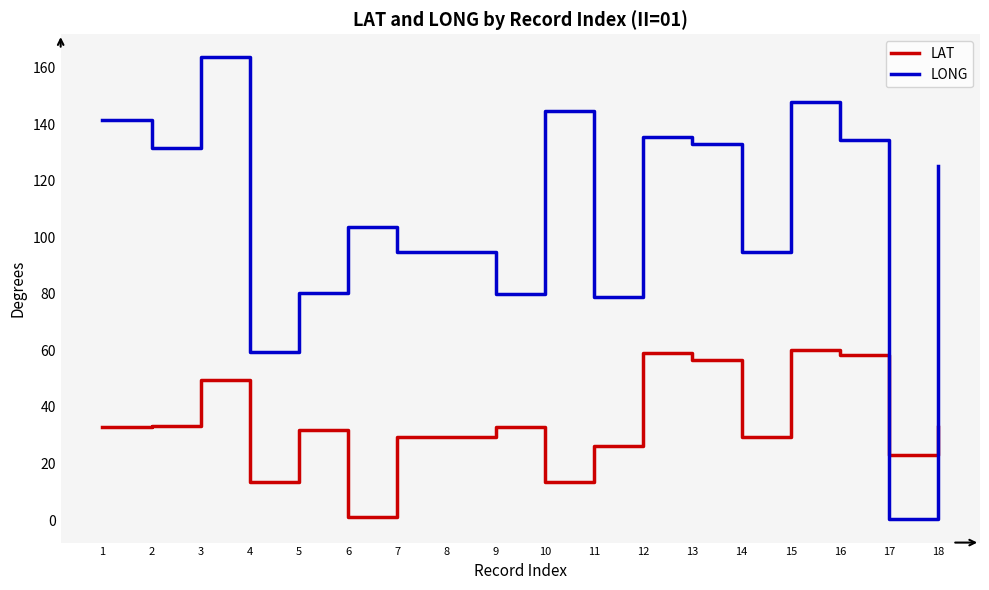

Rank the series by their maximum value, from lowest to highest.

LAT, LONG